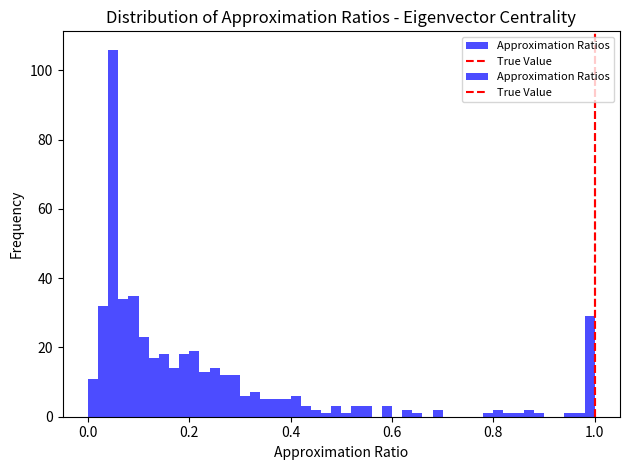

Read against the x-axis, roughly where is the centre of the tallest bar?

0.06